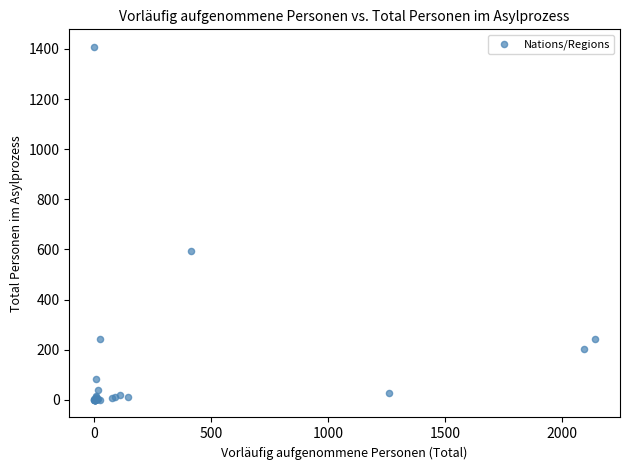

What Y value in the scatter plot is closest to 704?

594